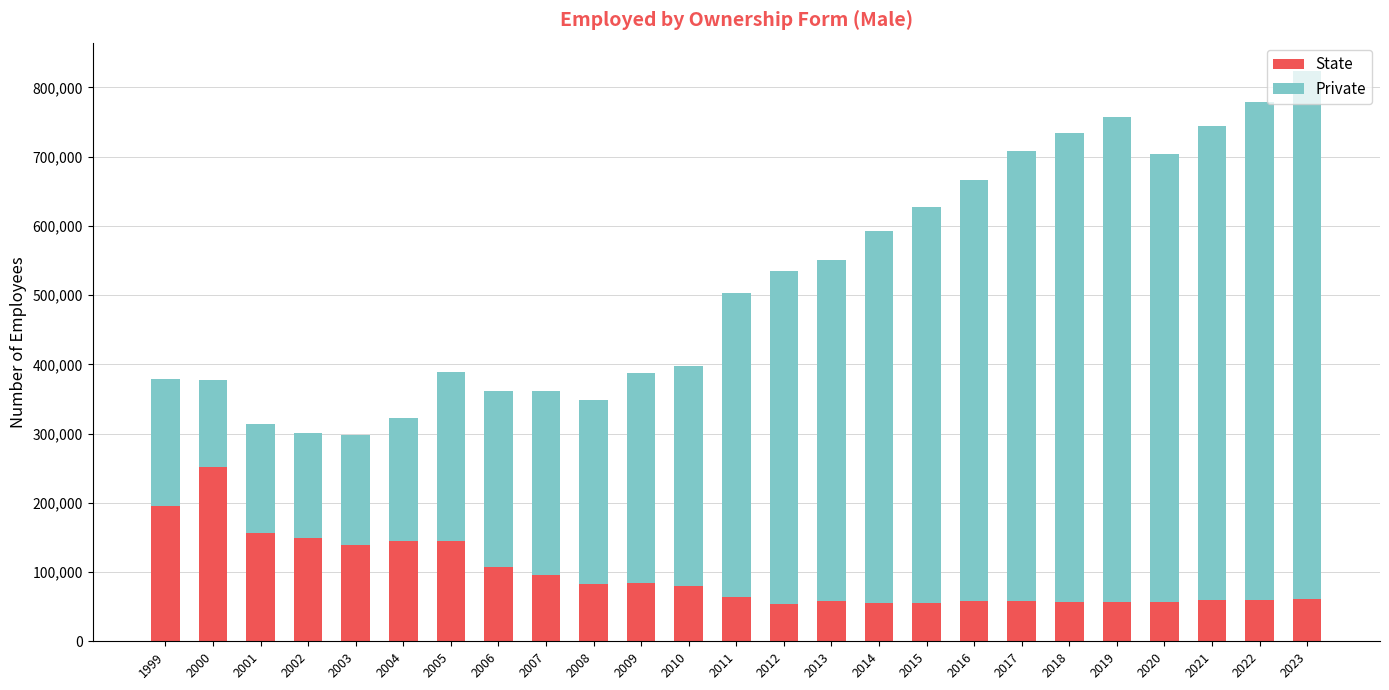

What is the highest value of the State series?

252248